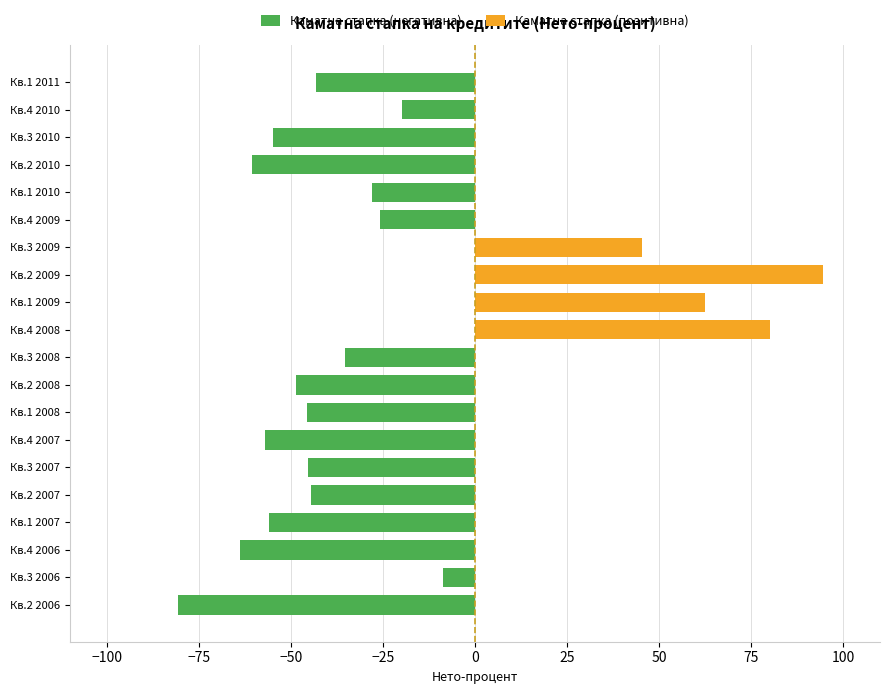

What are all the series names shown in the legend?

Каматна стапка (негативна), Каматна стапка (позитивна)